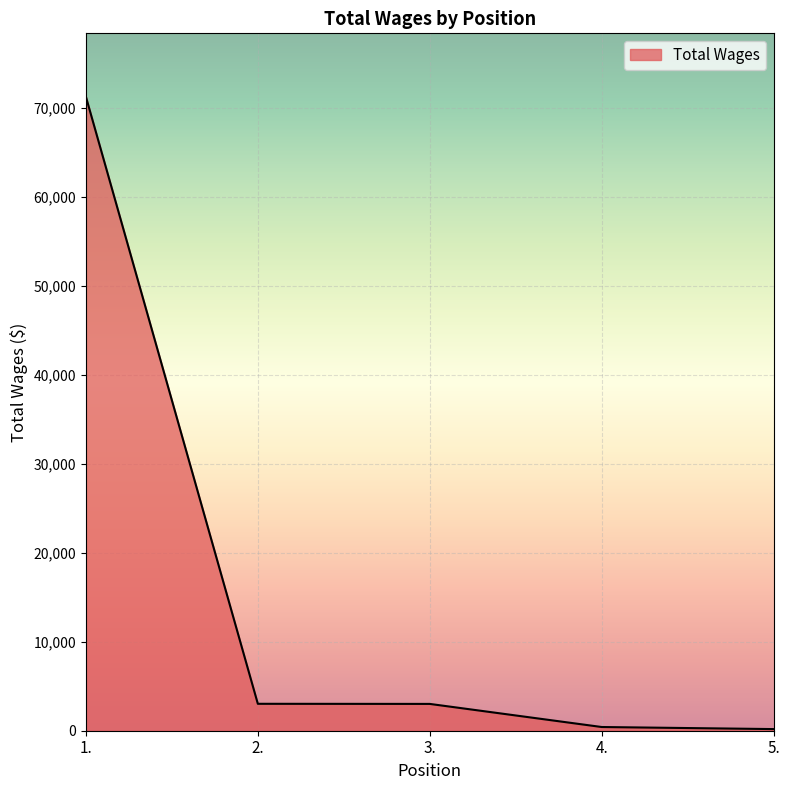

True or false: the data has more than 2 interior local peaks.

False